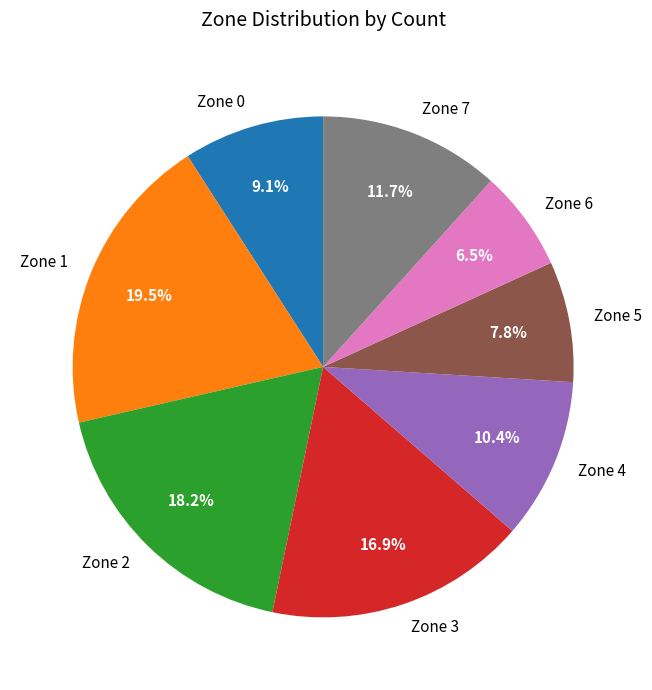

True or false: Zone 4 accounts for 1% of the total.

False